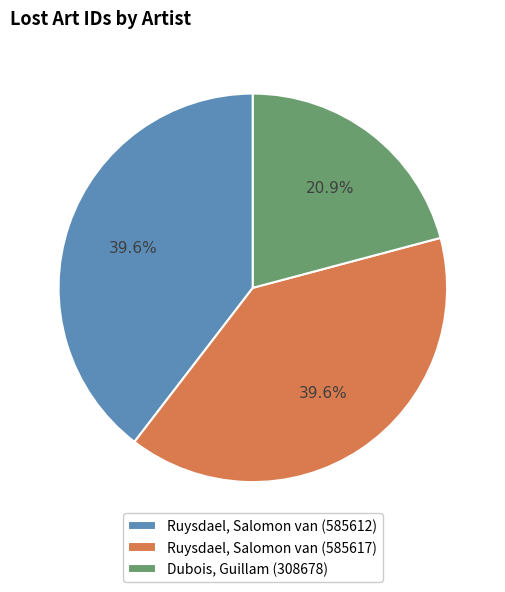

Approximately how many times larger is the value at Ruysdael, Salomon van (585612) compared to Ruysdael, Salomon van (585617)?

1.0